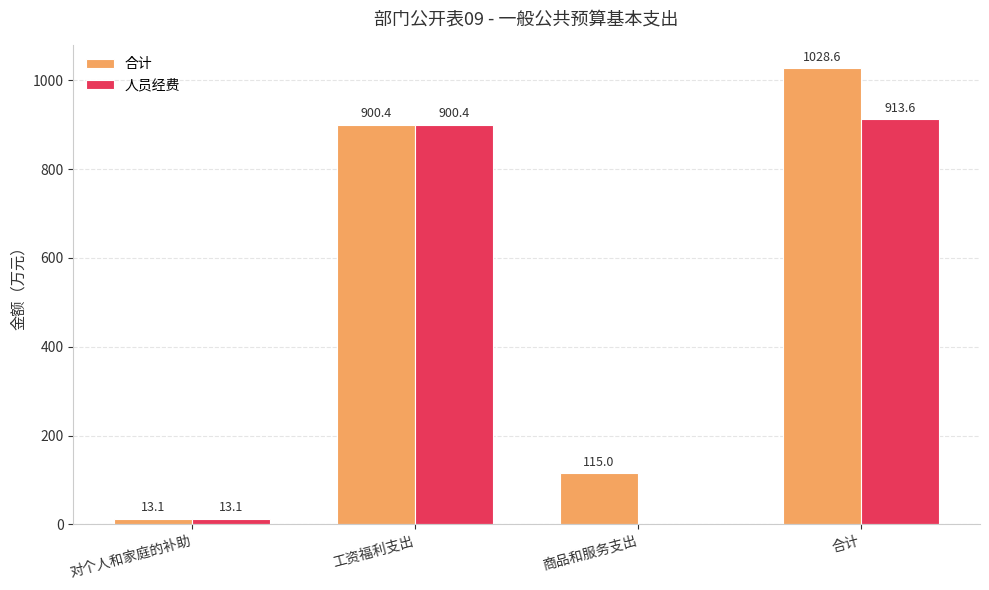

How many groups of bars are there?

4